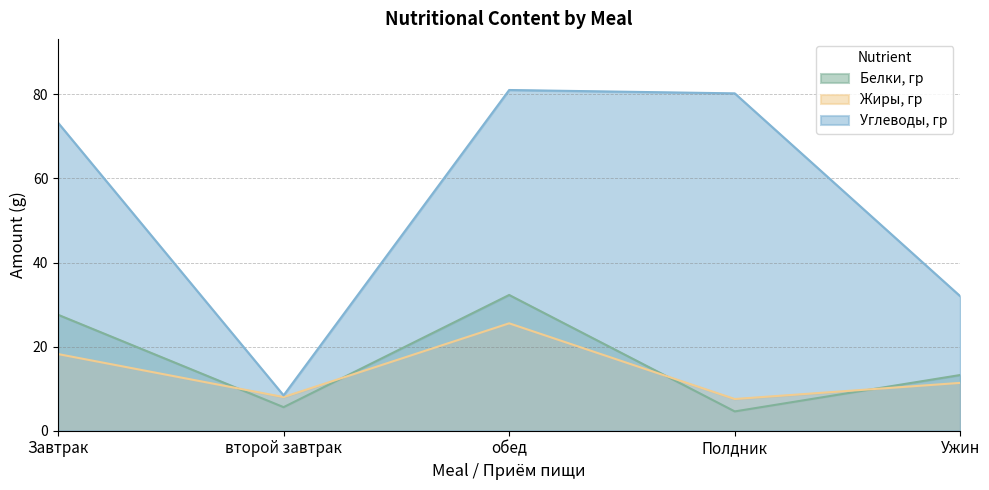

Which category has the lowest value in the Белки, гр series?

Полдник